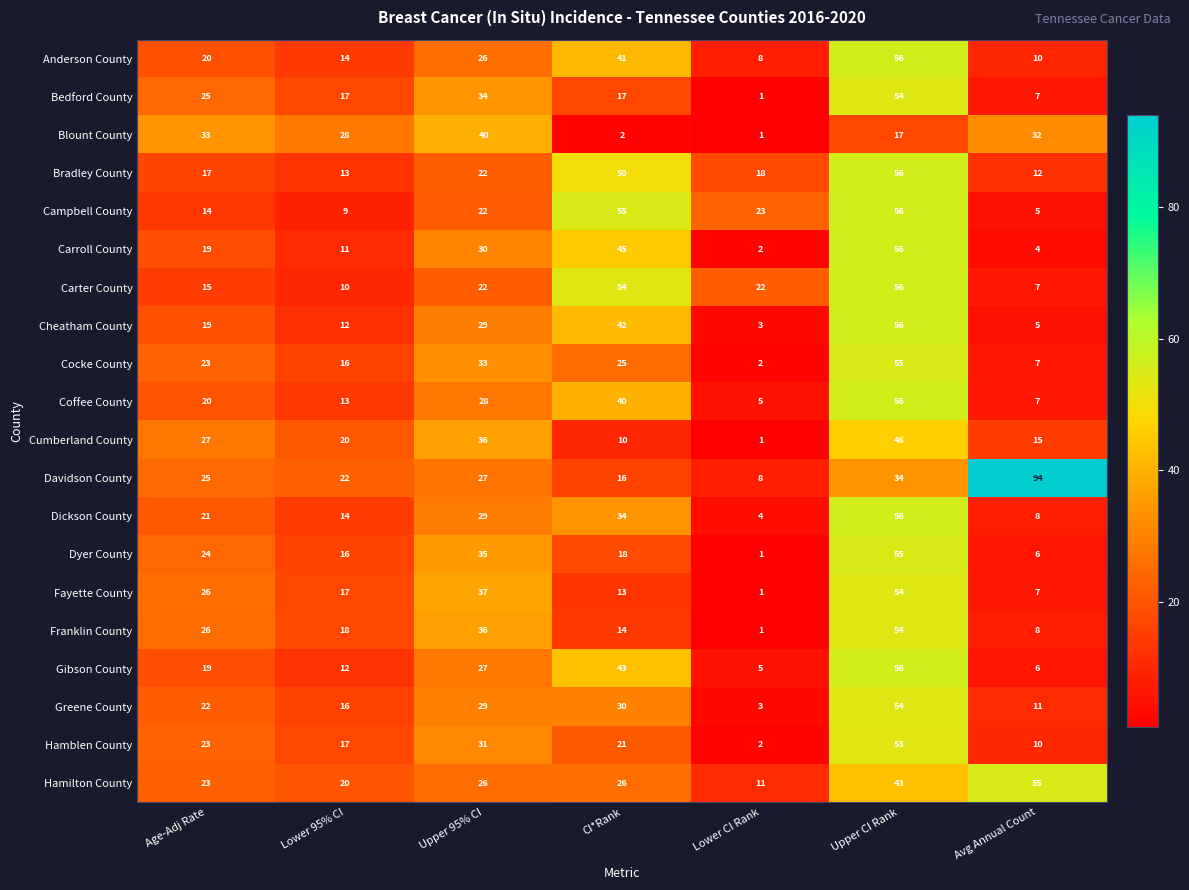

What is the sum of all Hamilton County values?

204